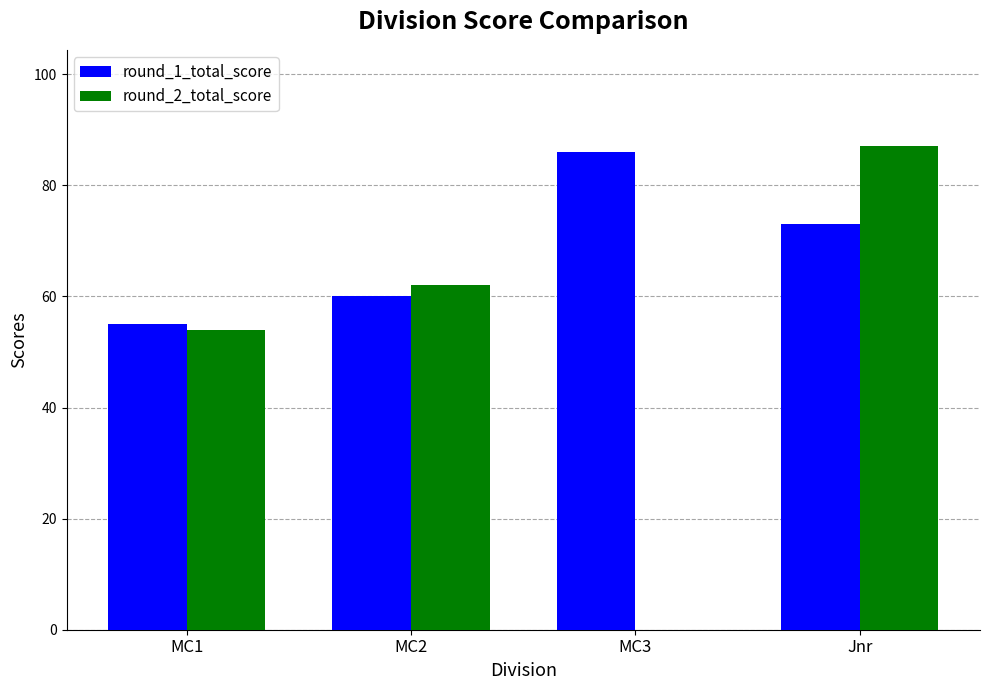

The round_1_total_score series shows 32 at Jnr. True or false?

False